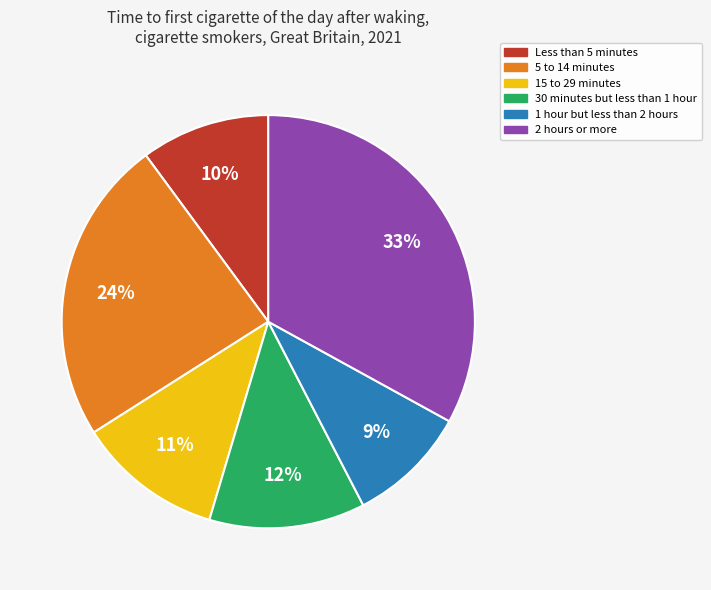

Between 30 minutes but less than 1 hour and 5 to 14 minutes, which is larger?

5 to 14 minutes